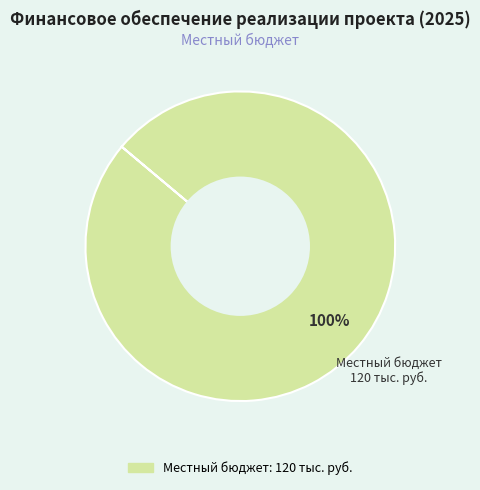

Does any single category account for the majority?

Yes